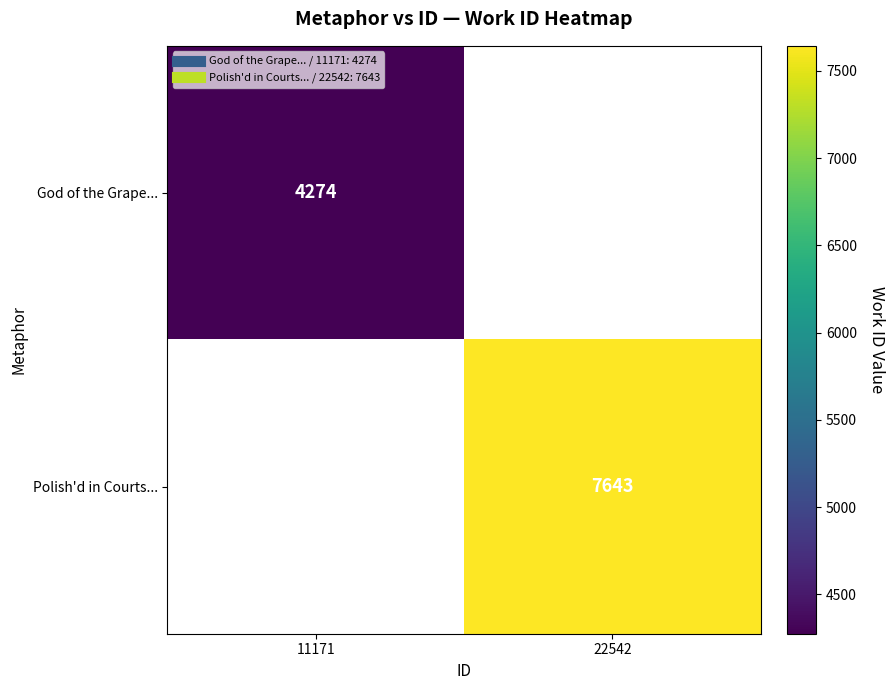

Rank the categories by Polish'd in Courts... value from lowest to highest.

11171, 22542